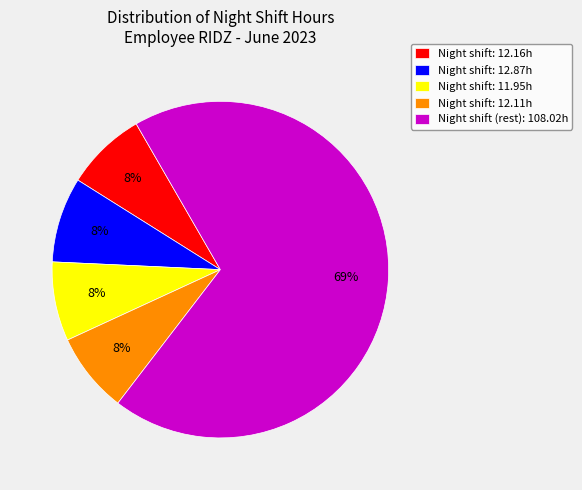

Which slice is the largest?

Night shift (rest): 108.02h